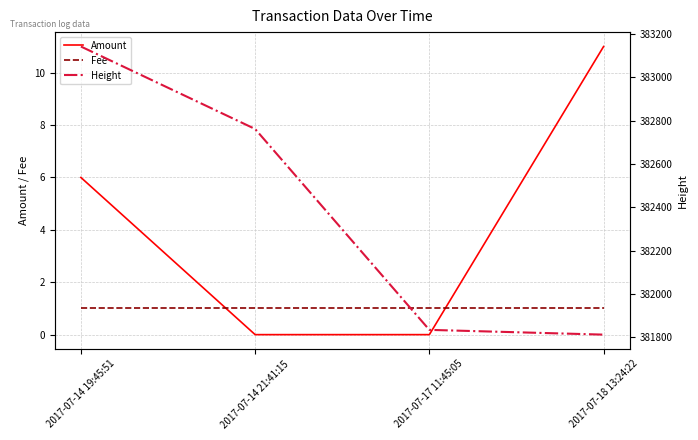

Reading right to left, transcribe all the data shown in this chart.

Amount: 2017-07-18 13:24:22=11	2017-07-17 11:45:05=0	2017-07-14 21:41:15=0	2017-07-14 19:45:51=6
Fee: 2017-07-18 13:24:22=1	2017-07-17 11:45:05=1	2017-07-14 21:41:15=1	2017-07-14 19:45:51=1
Height: 2017-07-18 13:24:22=381812	2017-07-17 11:45:05=381834	2017-07-14 21:41:15=382762	2017-07-14 19:45:51=383143